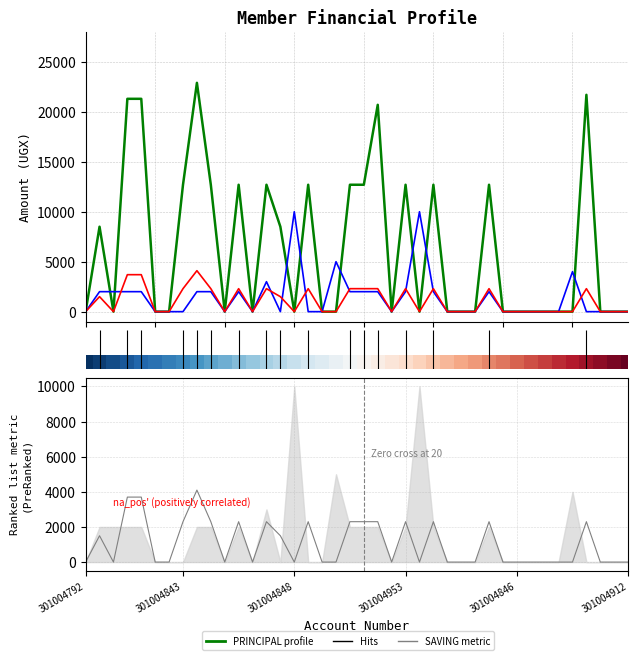

What is the sum of all INTEREST values?

42100